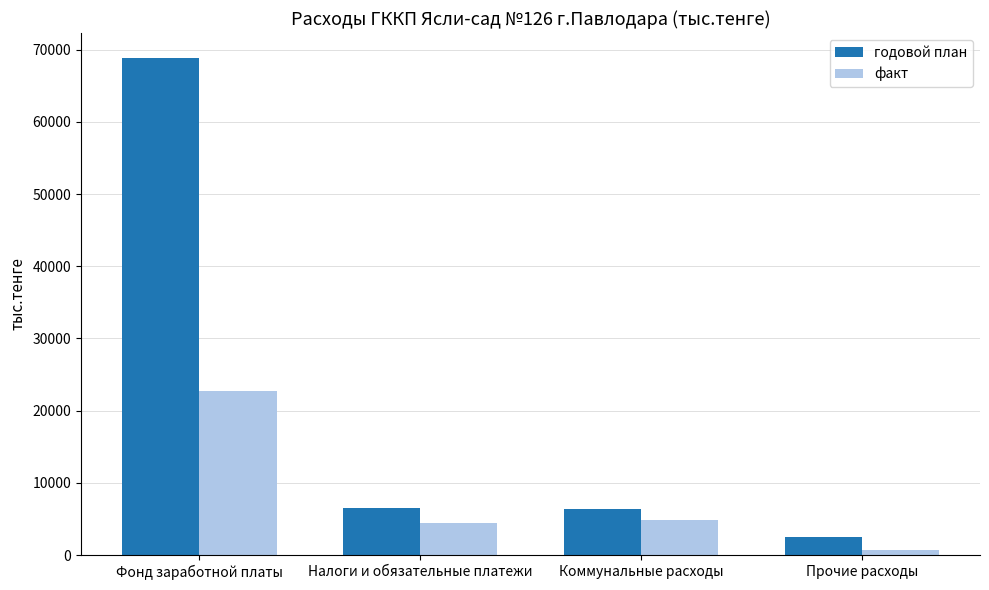

What is the sum of all годовой план values?

84354